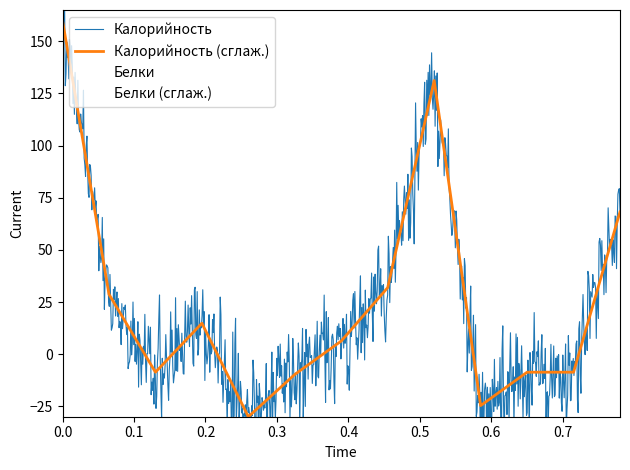

What is the average value of the Калорийность series?

27.0